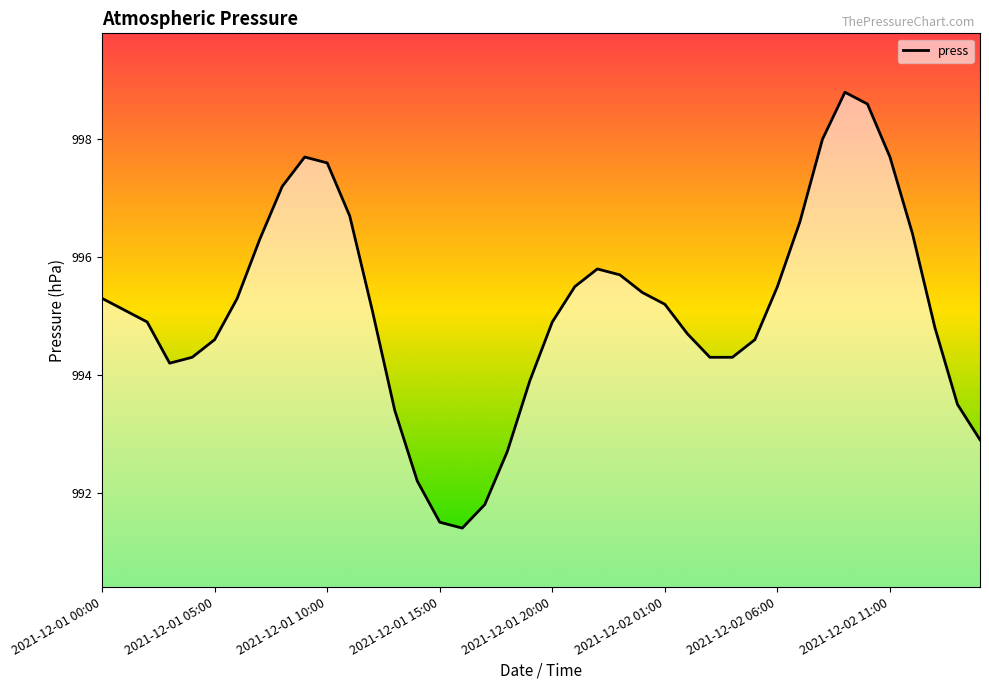

What is the average value?

995.1